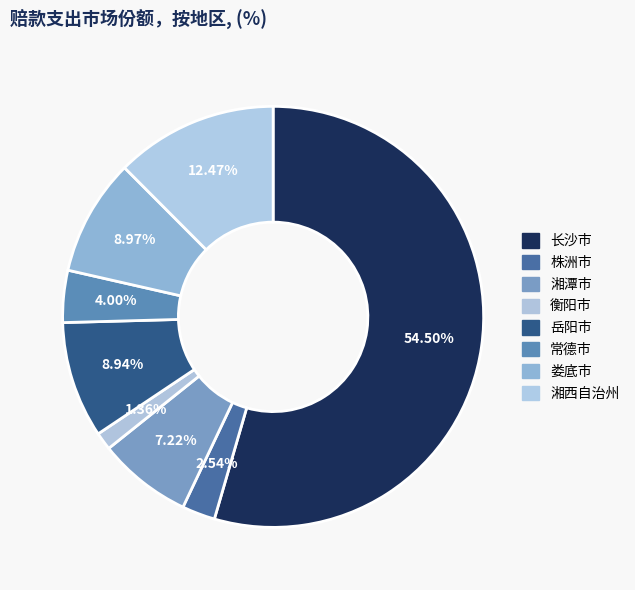

To the nearest percent, what is the difference between the 娄底市 and 湘潭市 slice percentages?

2%